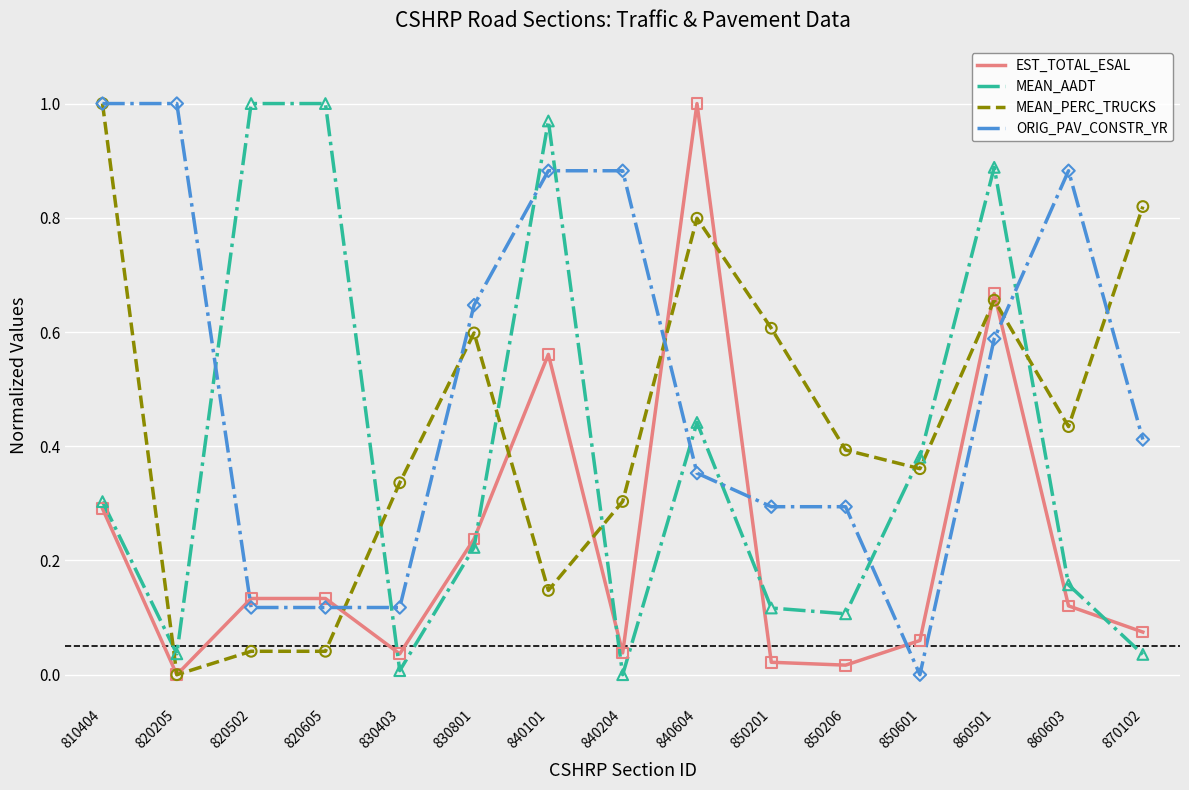

At which category is the sum across all series the highest?

860501